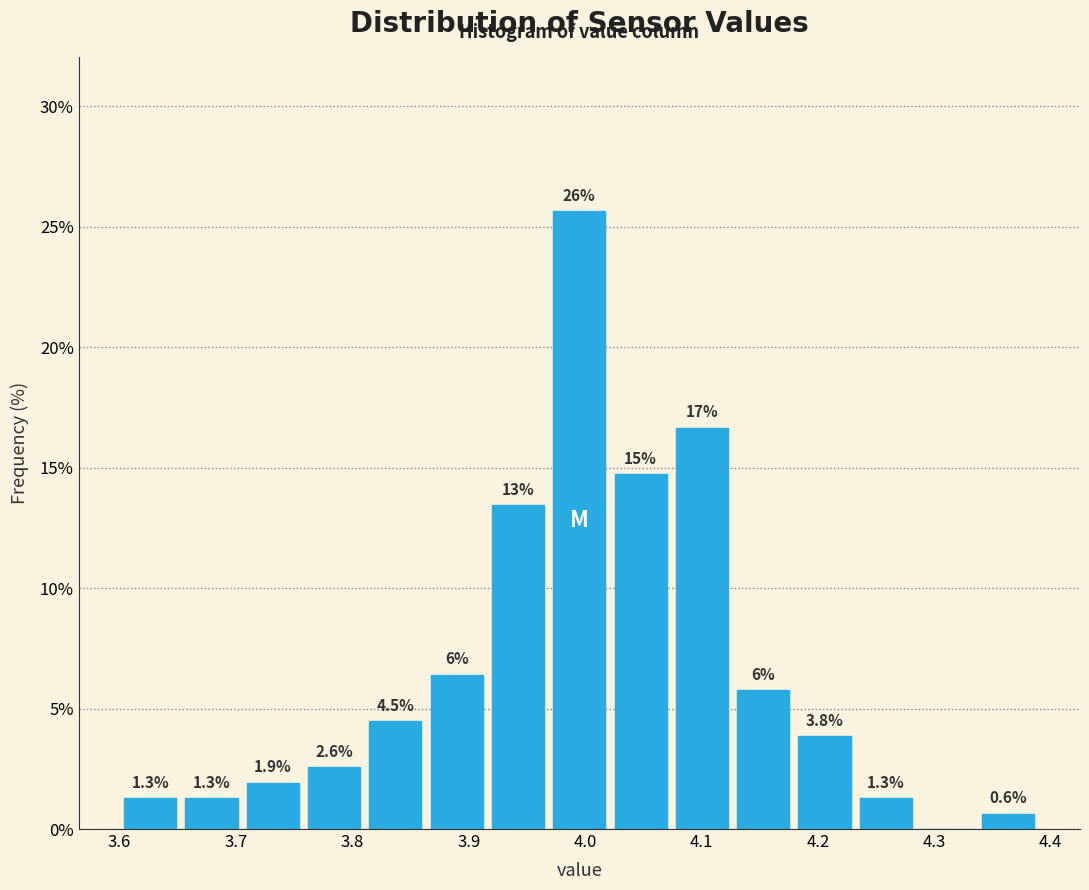

Which range on the x-axis has the tallest bar?

3.97 to 4.02